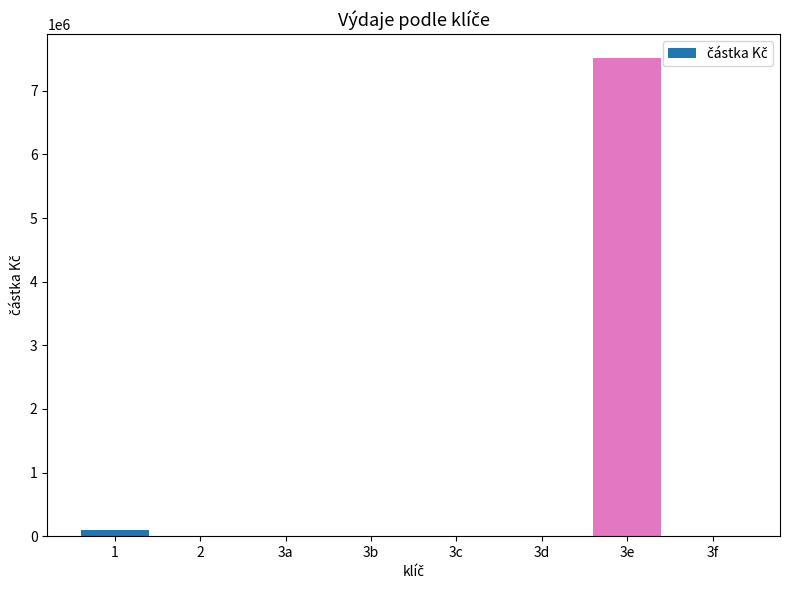

What is the sum of all values?

7620921.8